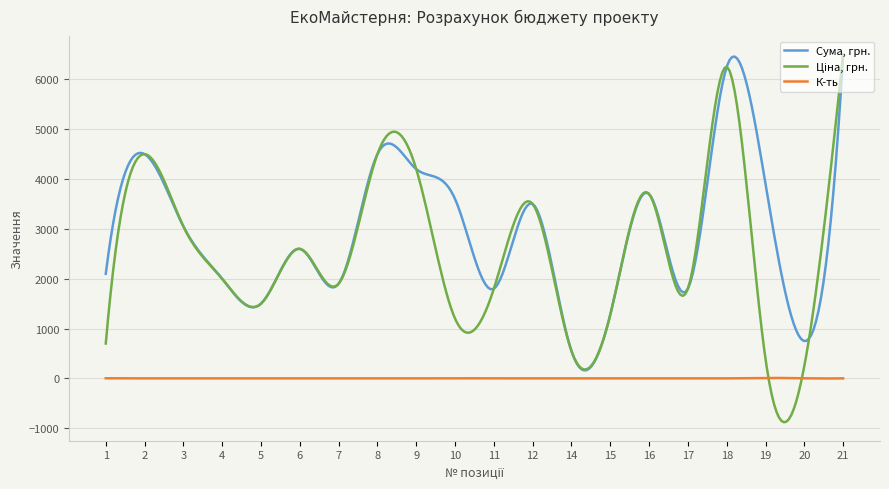

What is the minimum value shown in the chart?

-879.2